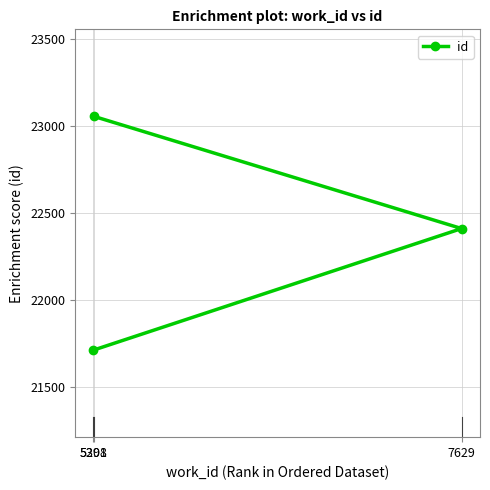

What position from the left is 5301?

3